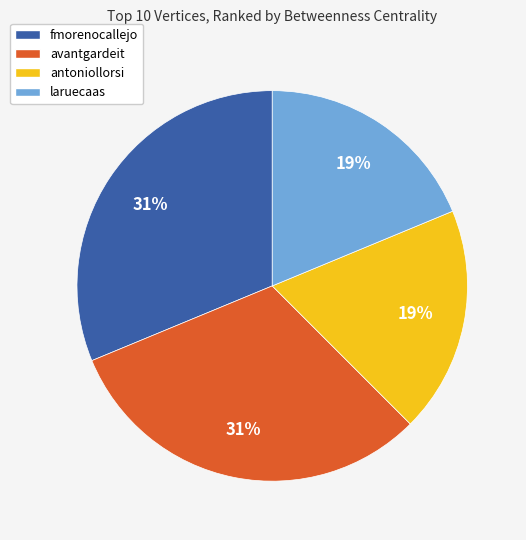

To the nearest percent, what percentage of the pie is laruecaas?

19%